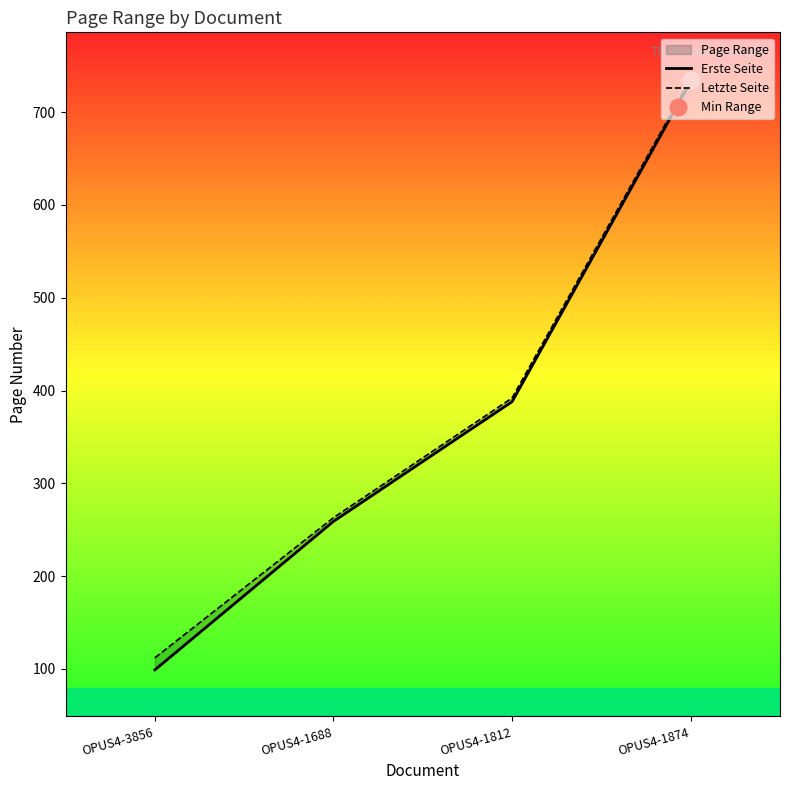

The Letzte Seite series shows 350 at OPUS4-1688. True or false?

False